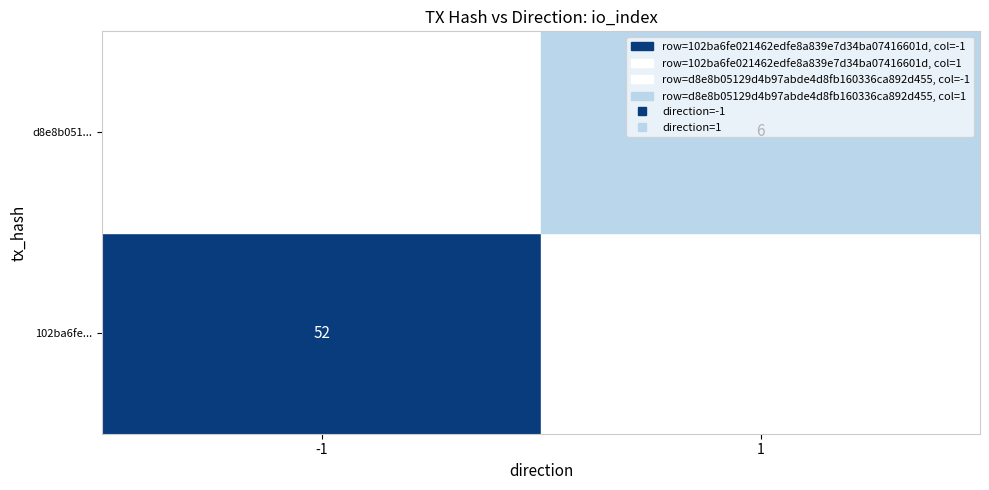

Which series has the widest spread of values?

102ba6fe021462edfe8a839e7d34ba07416601d